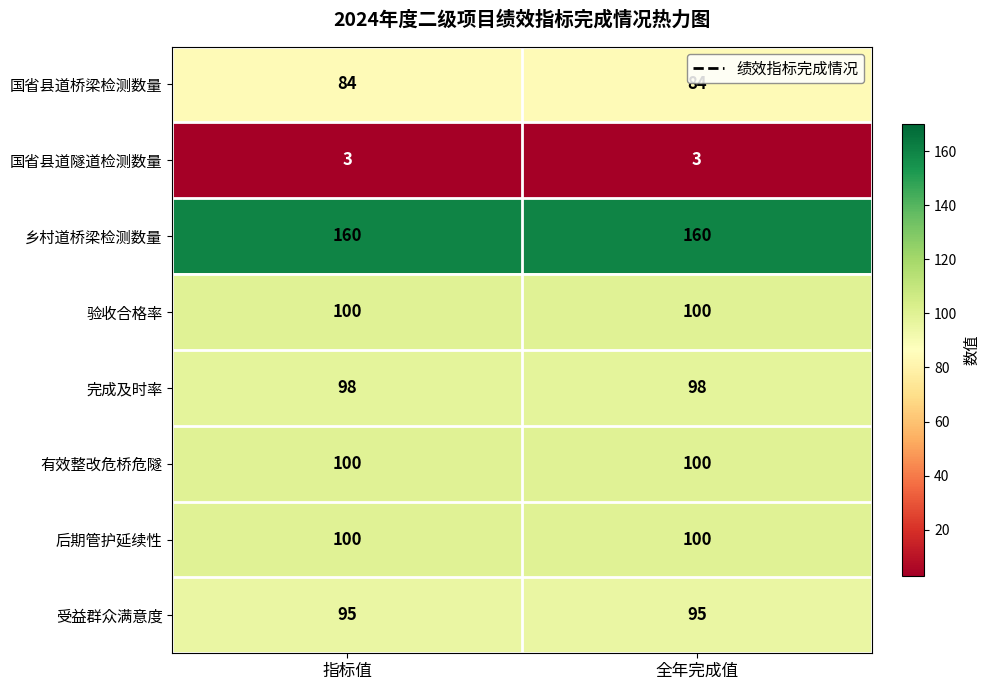

What is the spread (max minus min) of values at 全年完成值?

157